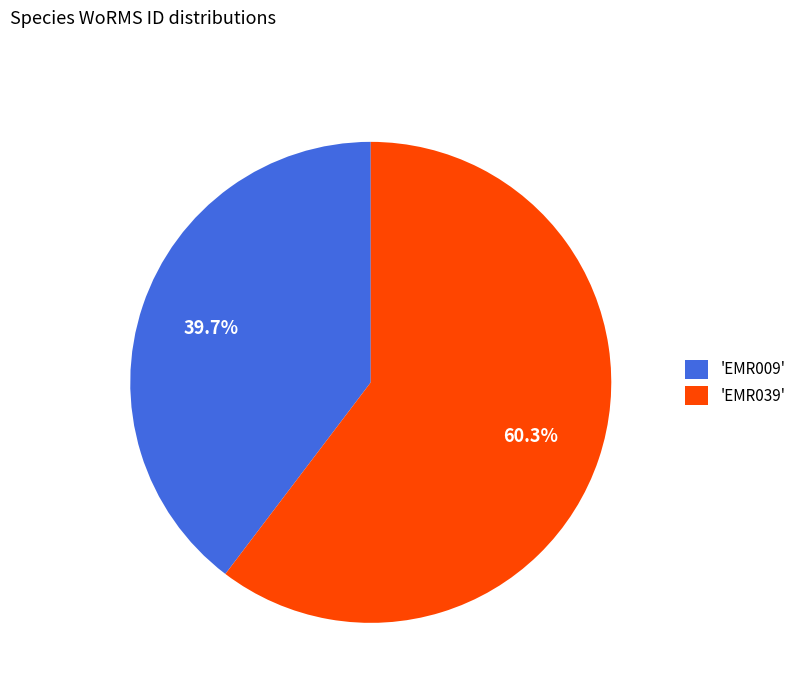

How many segments does this pie chart have?

2